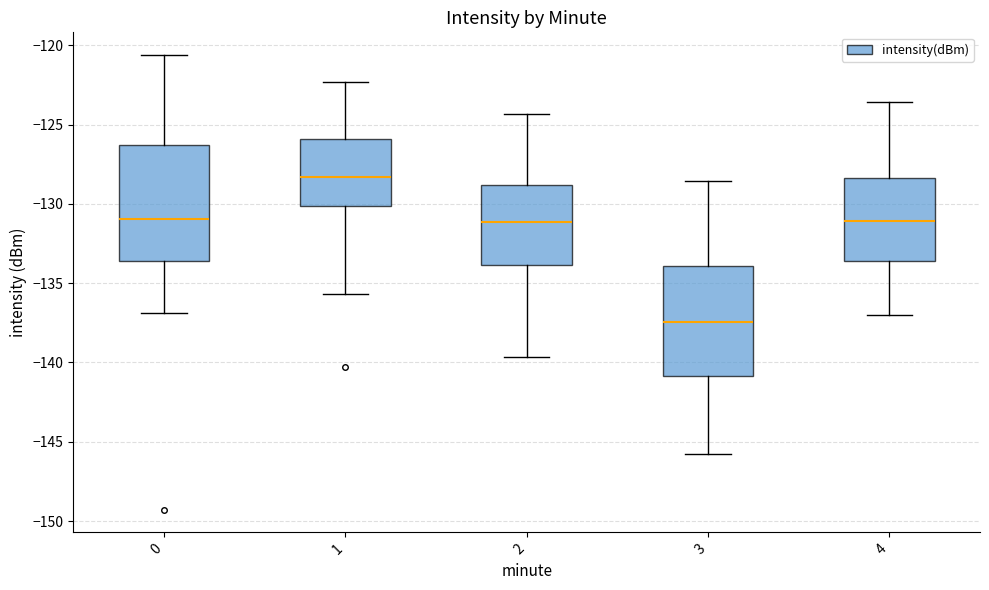

Reading left to right, read every box against the y-axis: the position of its median line, the range the box covers, and the ends of its whiskers. The values are not printed on the chart, so give them approximately, as read against the axis.

0: median -131.0, box -133.5 to -126.5, whiskers -137.0 to -120.5
1: median -128.5, box -130.0 to -126.0, whiskers -135.5 to -122.5
2: median -131.0, box -134.0 to -129.0, whiskers -139.5 to -124.5
3: median -137.5, box -141.0 to -134.0, whiskers -146.0 to -128.5
4: median -131.0, box -133.5 to -128.5, whiskers -137.0 to -123.5